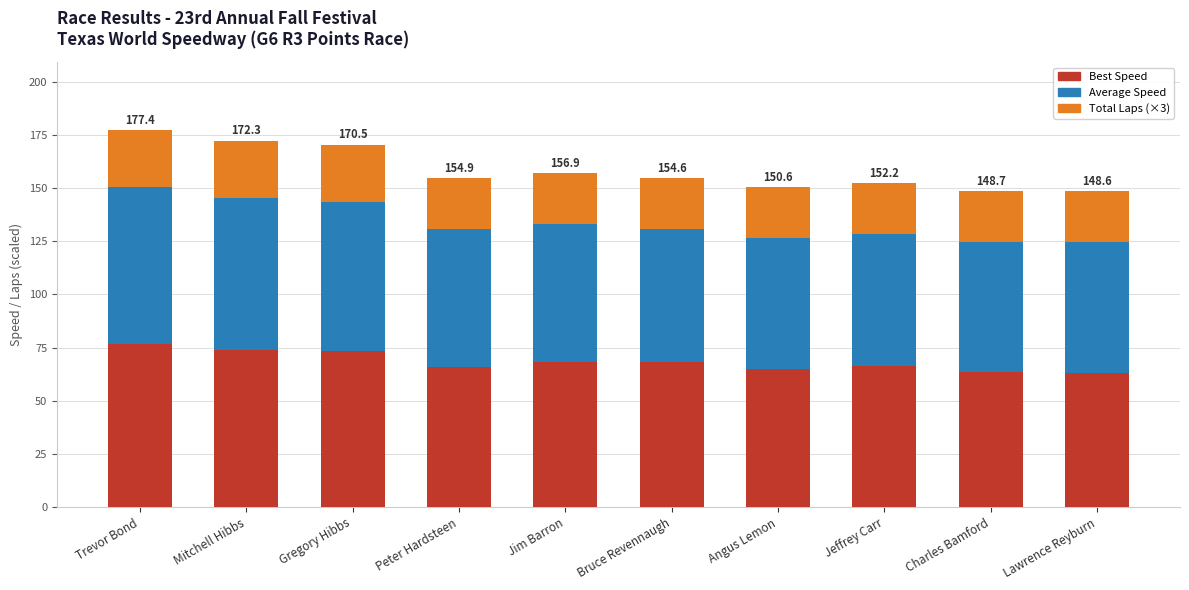

What is the total value across all series at Trevor Bond?

177.4